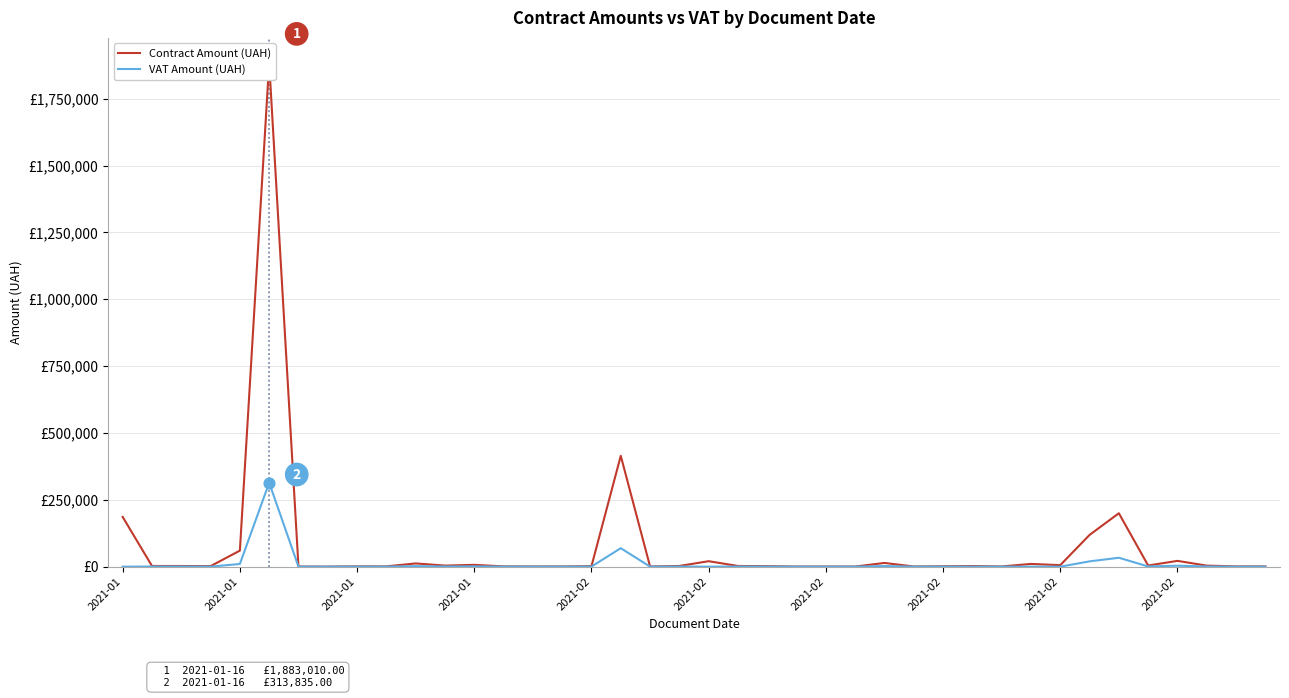

Which series has the largest total across all categories?

Contract Amount (UAH)